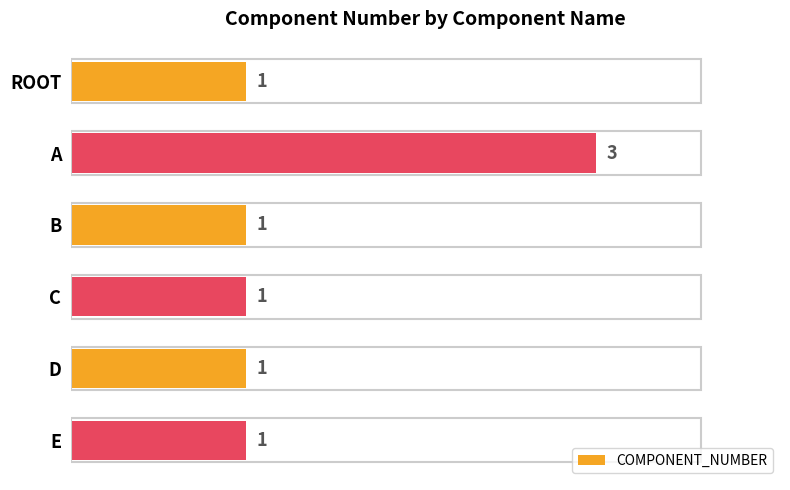

What is the value of the 5th bar from the top?

1